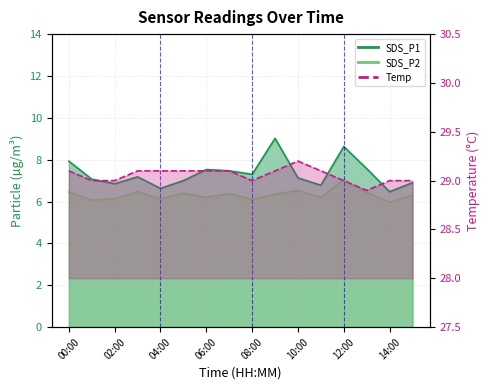

At which category does SDS_P2 reach its first local peak?

03:00